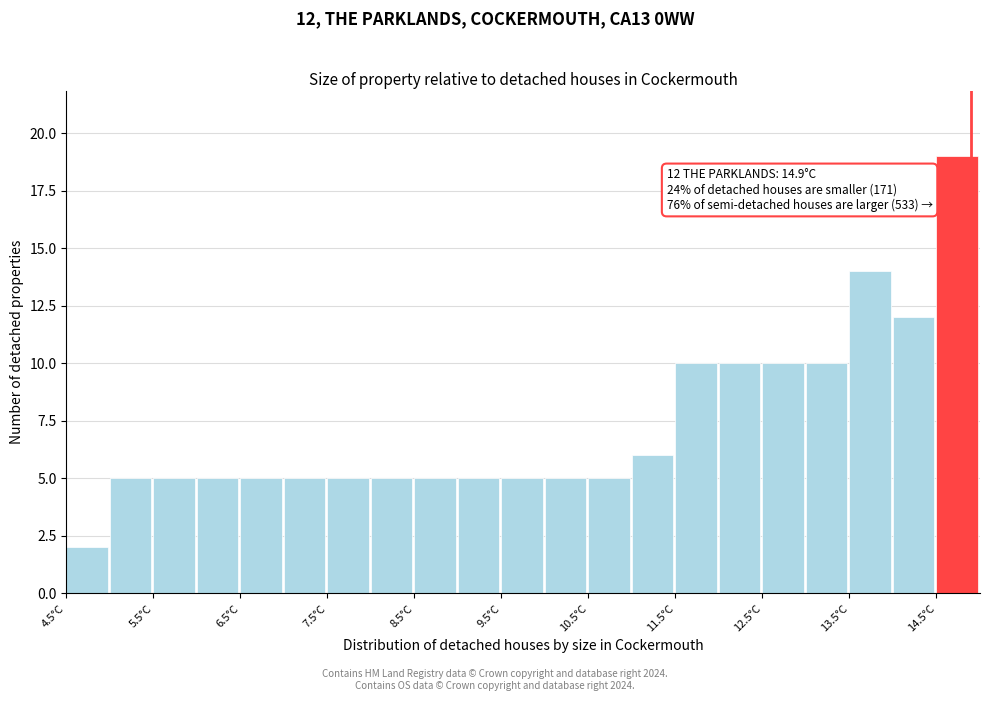

Which range on the x-axis has the tallest bar?

14.5 to 15.0